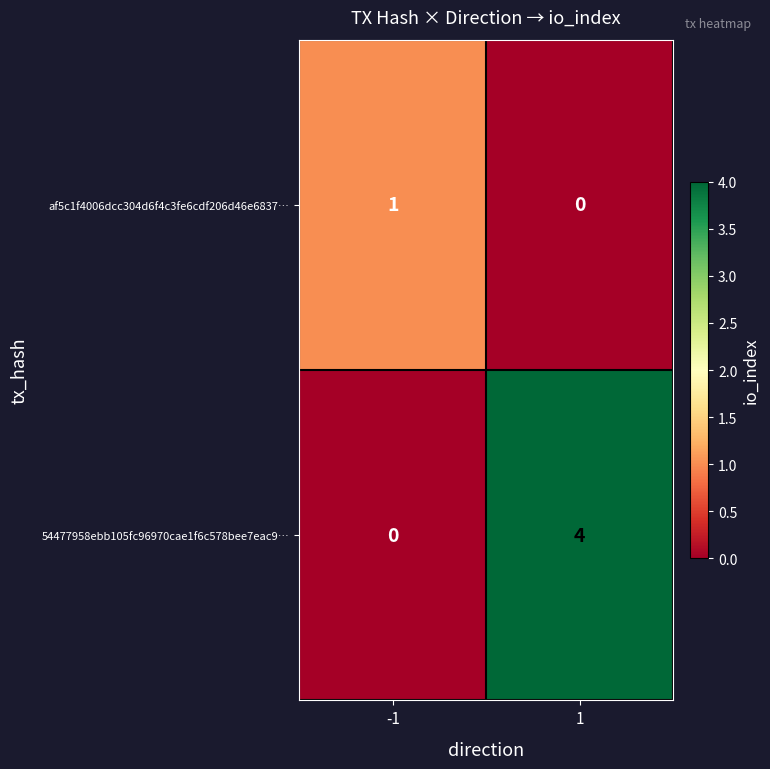

Which series has the largest range (max minus min)?

54477958ebb105fc96970cae1f6c578bee7eac9…